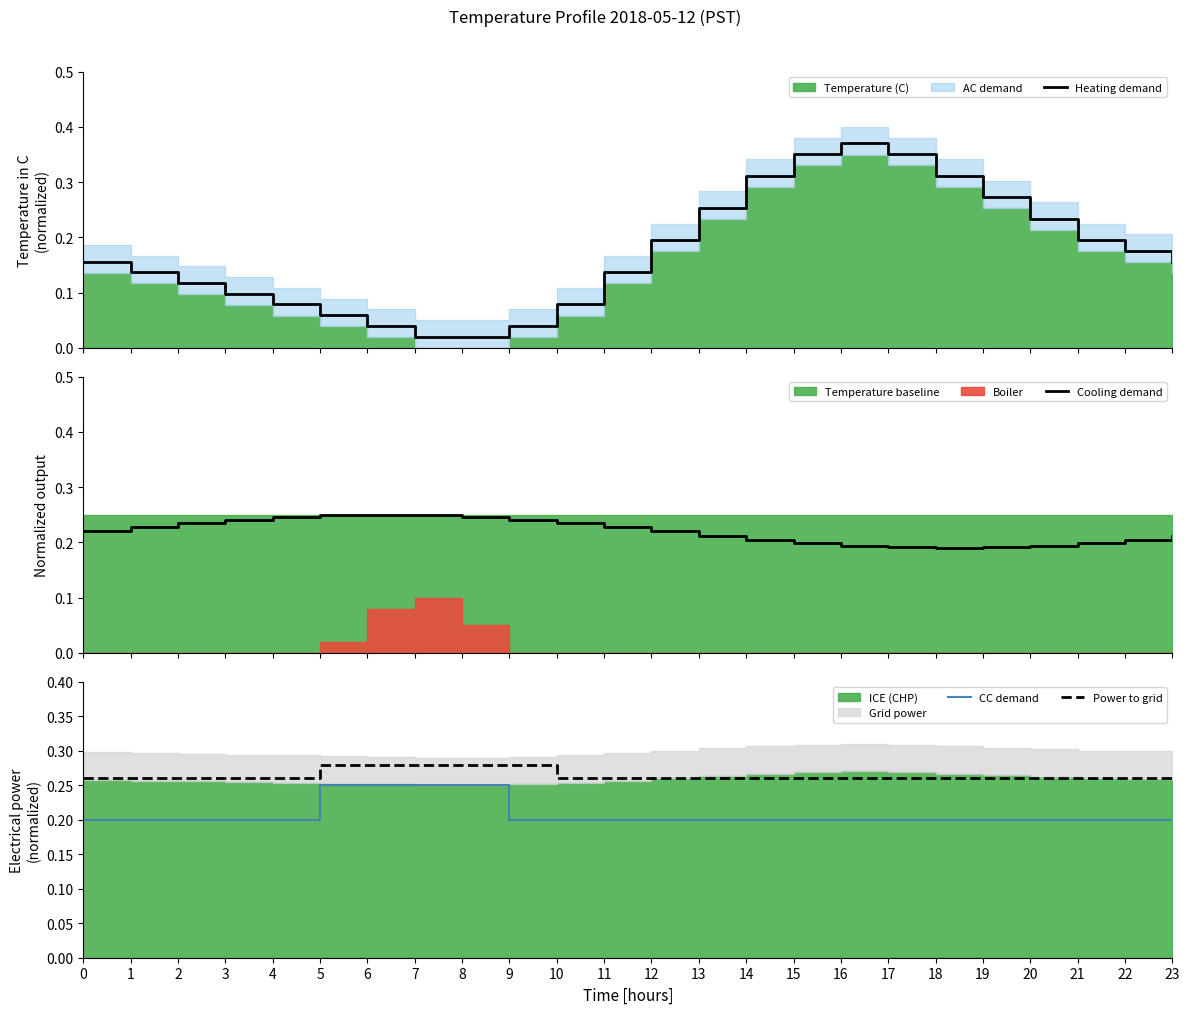

Where do Heating demand and Power to grid first cross each other?

13 and 14